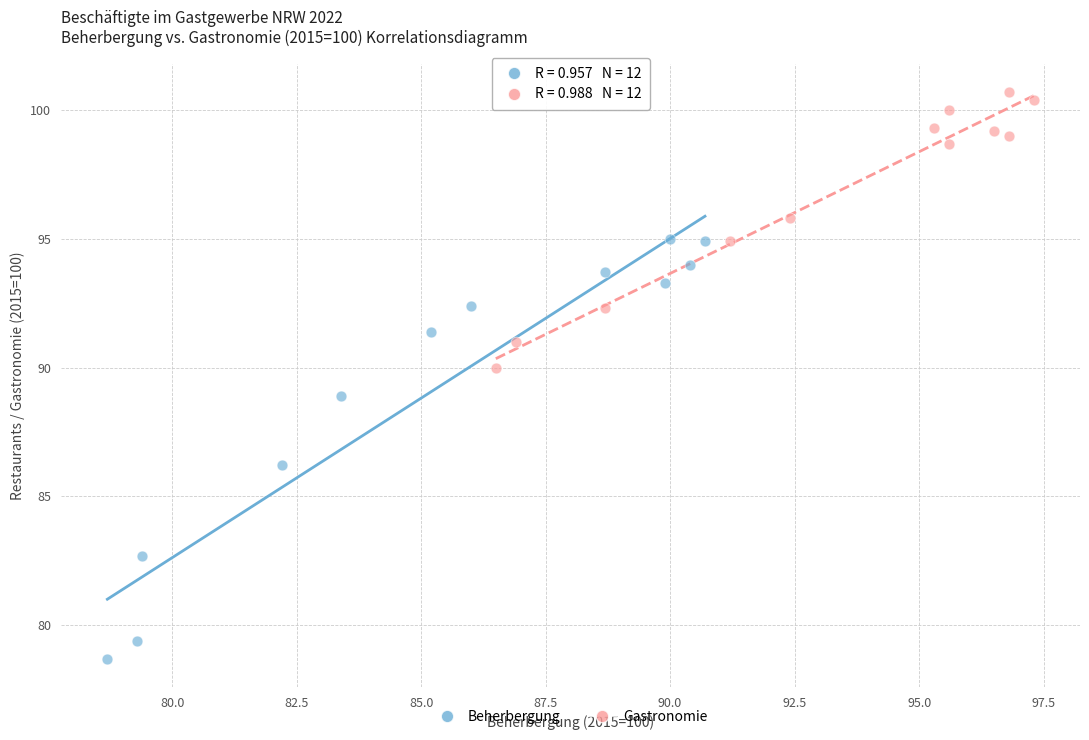

Which series contains the lowest Y value?

Beherbergung